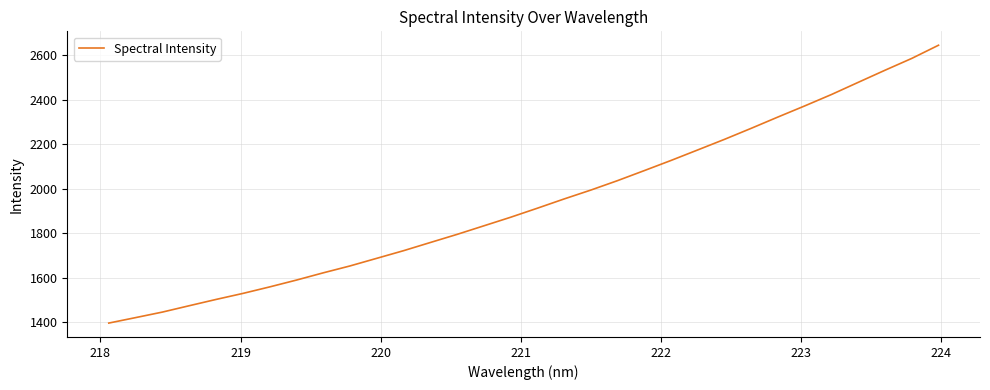

Reading left to right, transcribe all the data shown in this chart.

1396.9	1421.5	1446.3	1474.8	1503.1	1530.1	1559.3	1590.1	1622.6	1653.6	1687.9	1722.2	1758.9	1795.5	1833.9	1872.4	1913.1	1954.7	1994.7	2037.2	2082.3	2128.0	2175.3	2222.9	2272.5	2323.4	2373.2	2424.5	2479.1	2533.5	2586.5	2645.8